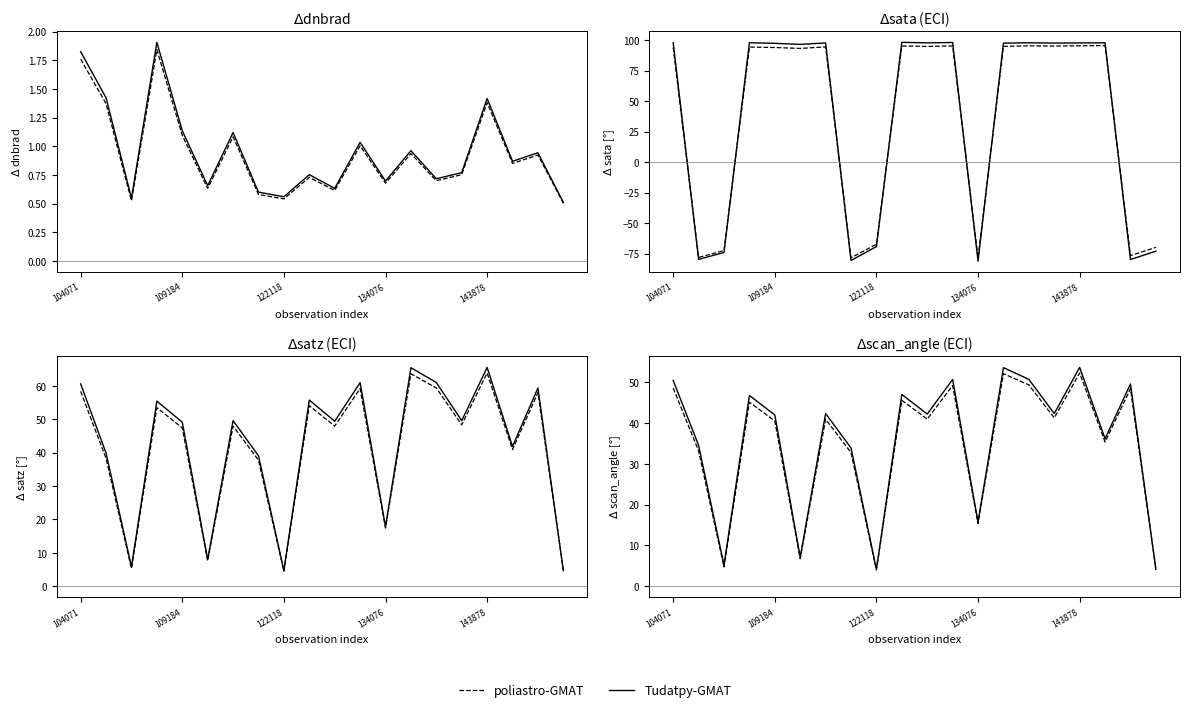

In Tudatpy-GMAT, how many points are lower than both neighbors (excluding endpoints)?

7